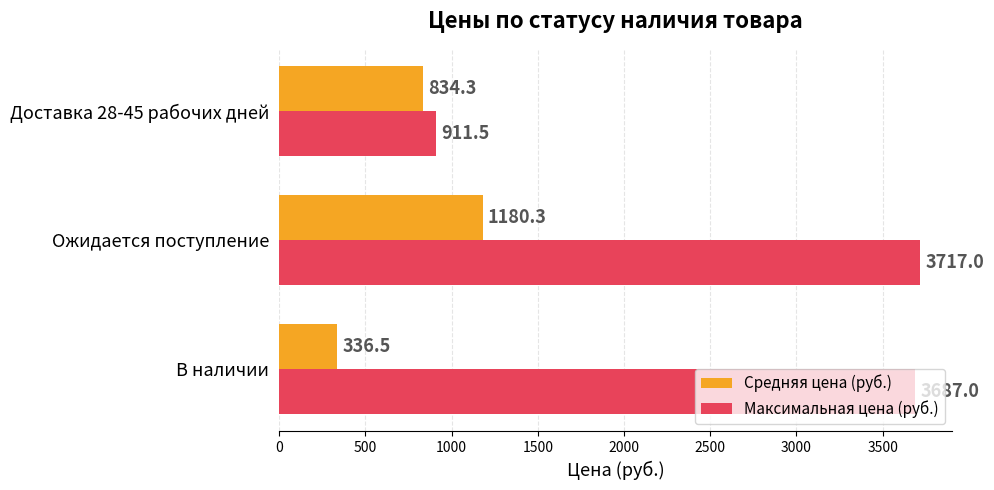

What is the difference between the maximum and minimum values in the Средняя цена (руб.) series?

843.8